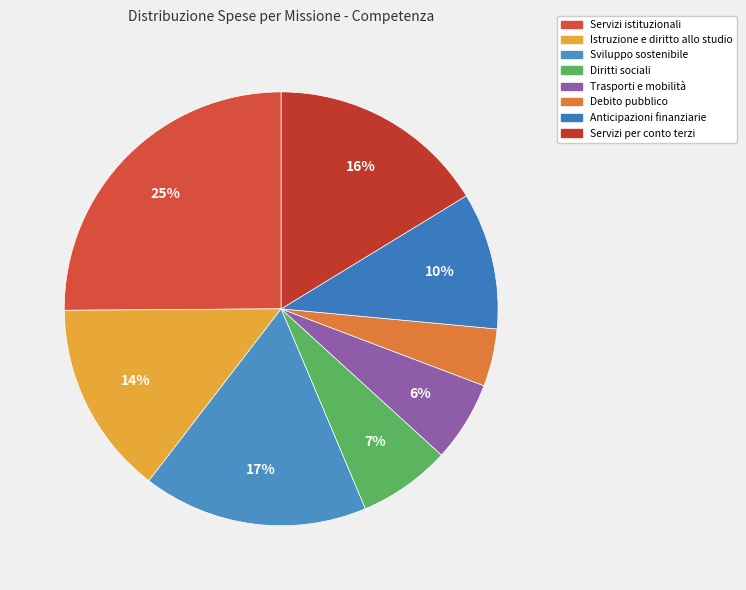

Is there a majority slice in this chart?

No